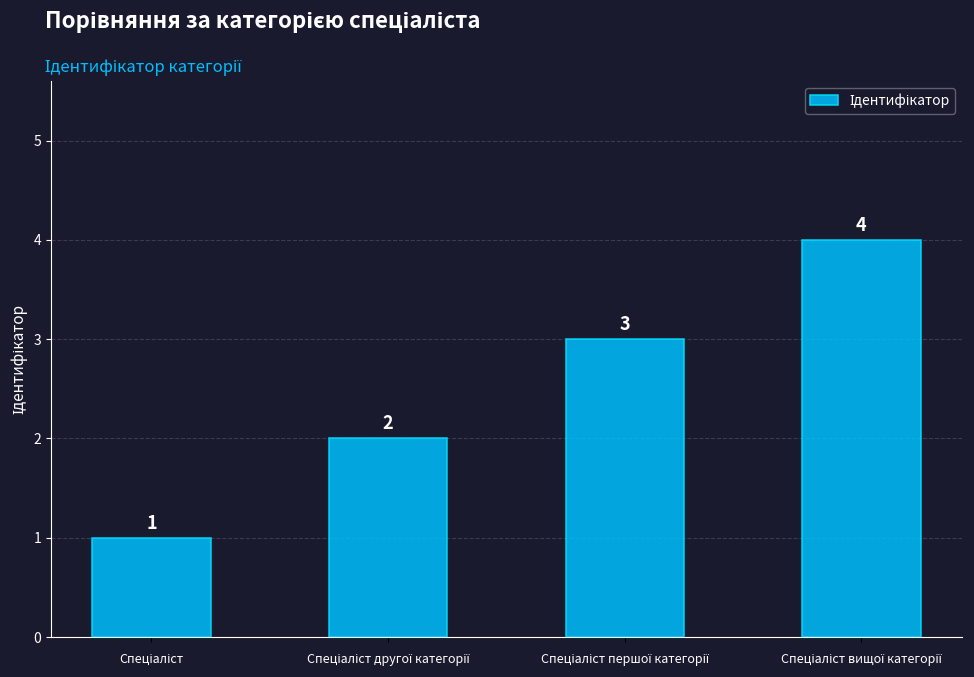

How many values are between 2 and 4?

3